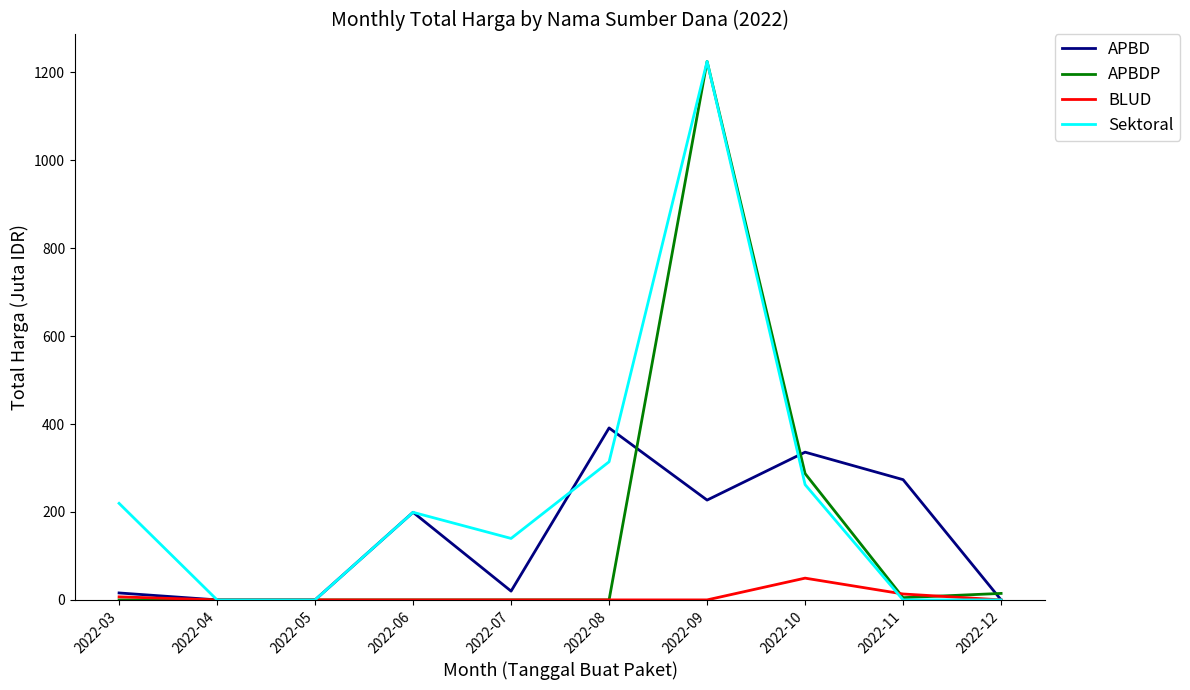

What is the greatest value displayed?

1224.7